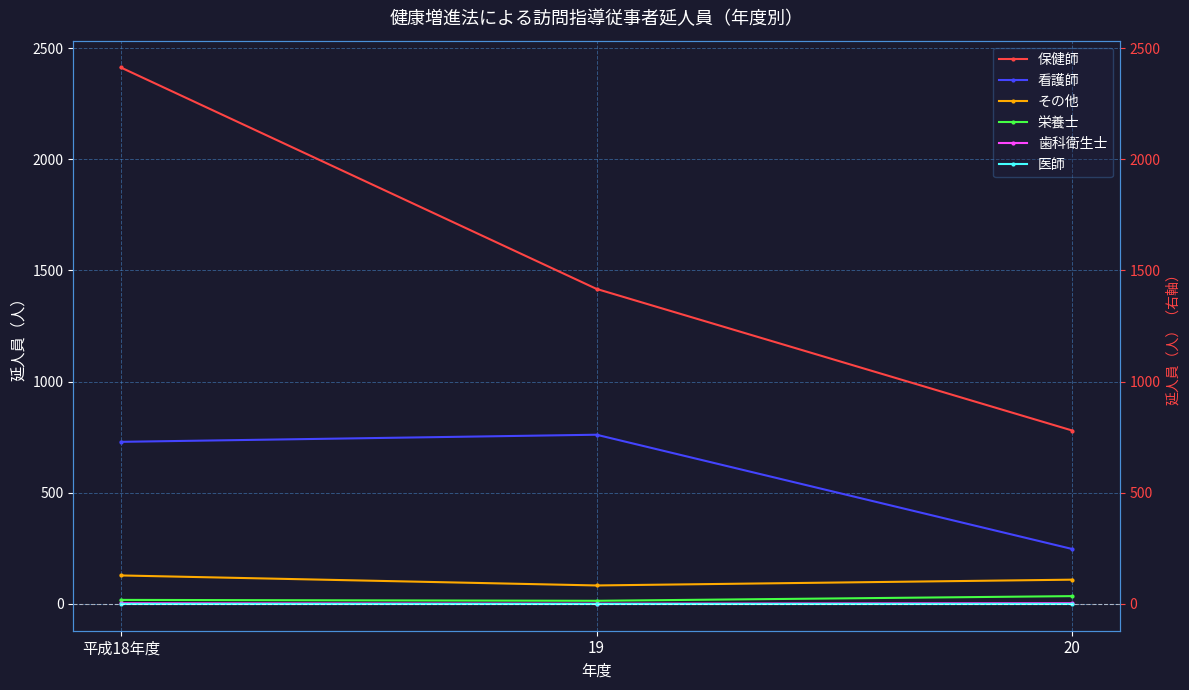

Count the 保健師 values in the range 780 to 2413.

3